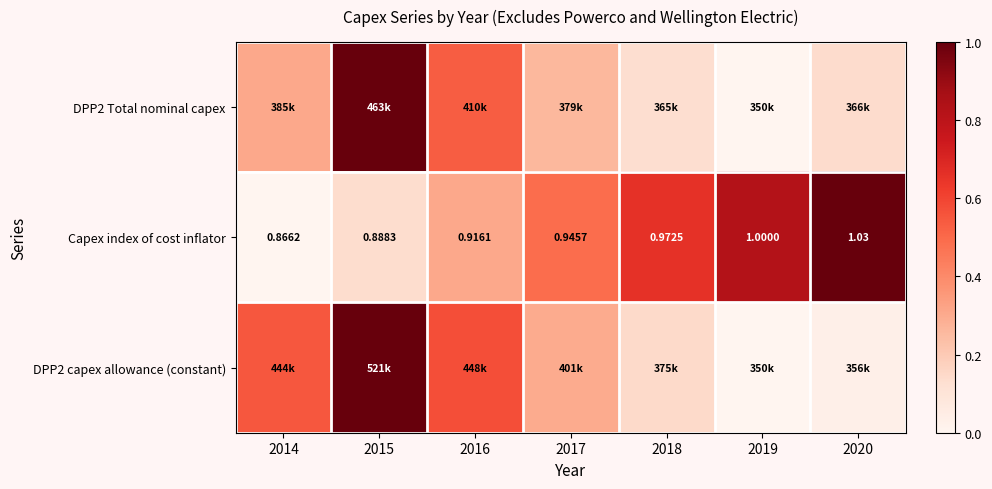

The DPP2 Total nominal capex series shows 0.5 at 2015. True or false?

False